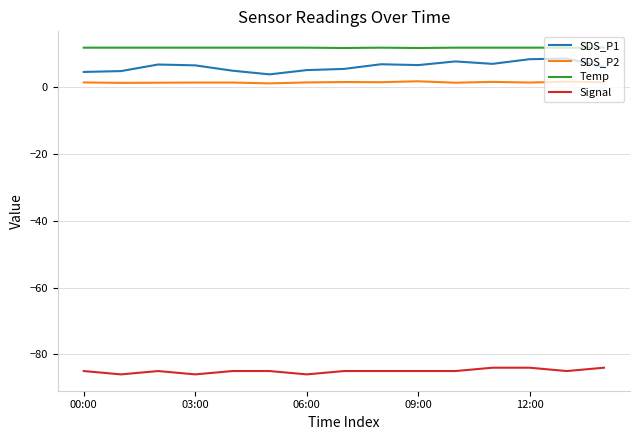

What is the sum of all SDS_P1 values?

94.2